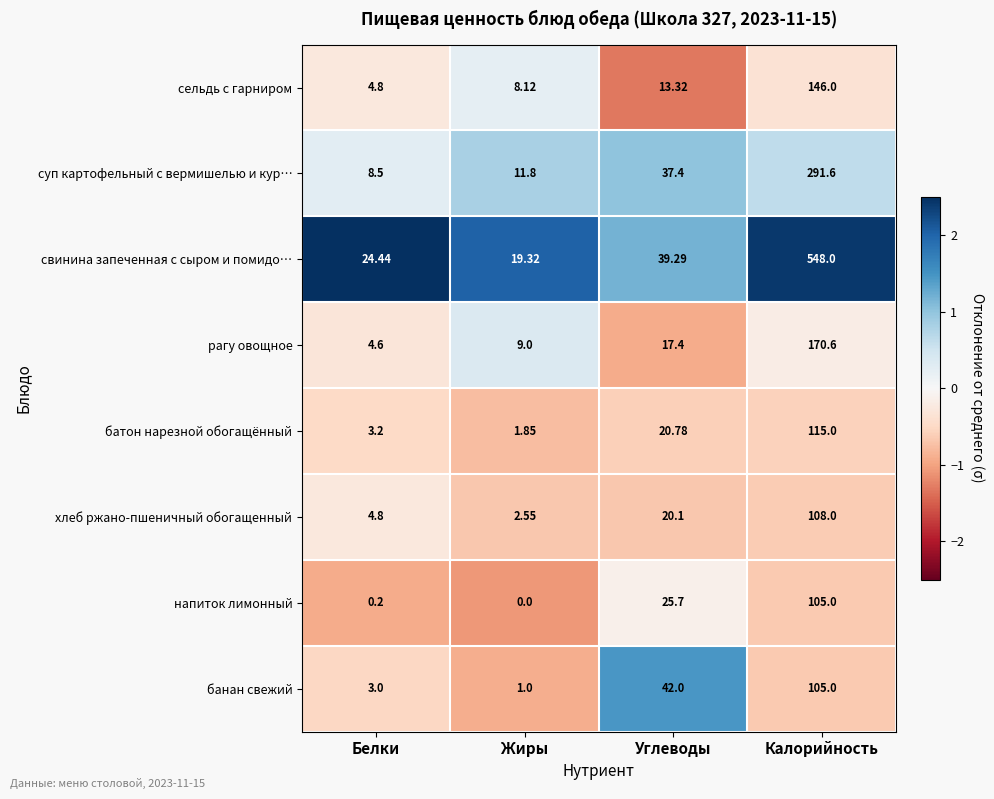

Which category has the lowest value across all series?

Жиры